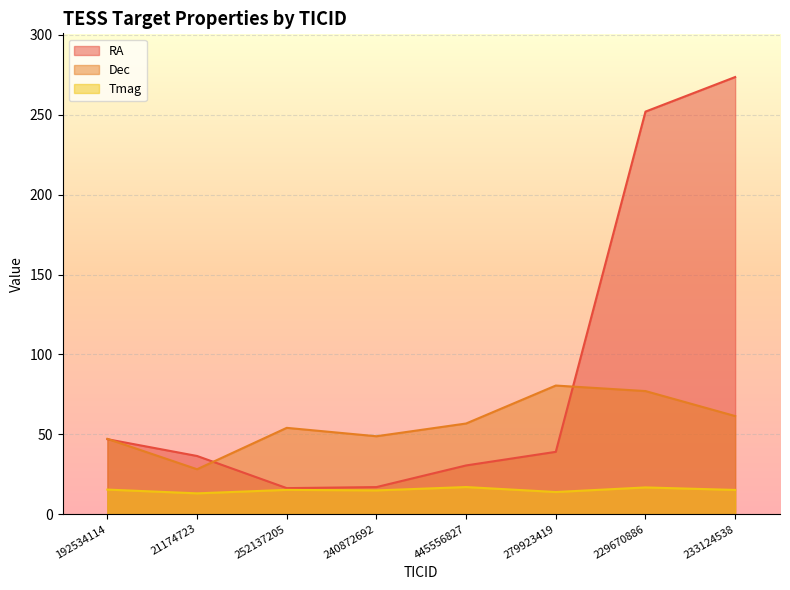

The RA series shows 155.6 at 233124538. True or false?

False